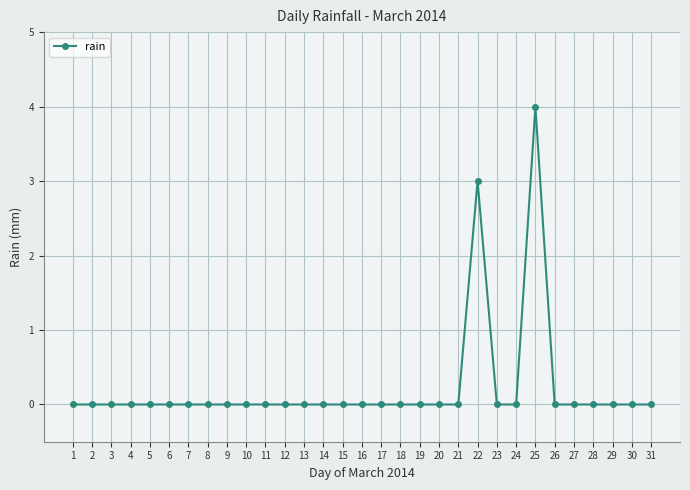

True or false: there are more than 1 points higher than both neighbors.

True